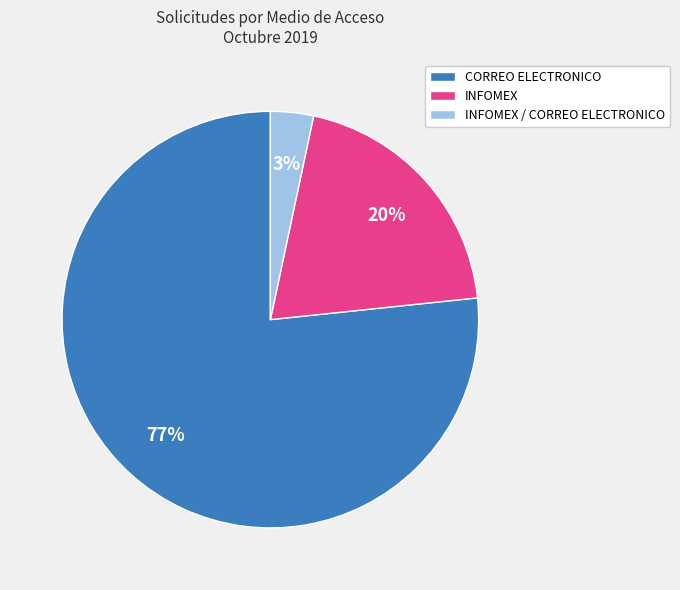

What is the majority slice?

CORREO ELECTRONICO